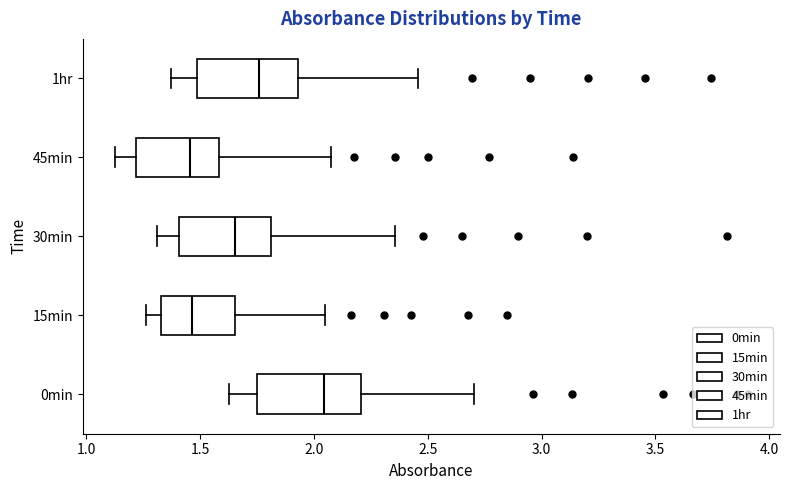

Reading bottom to top, transcribe this box plot: for each box, give where its median line is, the range the box spans, and where its two whiskers end, as read against the x-axis. The values are not printed on the chart, so give them approximately, as read against the axis.

0min: median 2.05, box 1.75 to 2.20, whiskers 1.65 to 2.70
15min: median 1.45, box 1.35 to 1.65, whiskers 1.25 to 2.05
30min: median 1.65, box 1.40 to 1.80, whiskers 1.30 to 2.35
45min: median 1.45, box 1.20 to 1.60, whiskers 1.10 to 2.05
1hr: median 1.75, box 1.50 to 1.95, whiskers 1.35 to 2.45